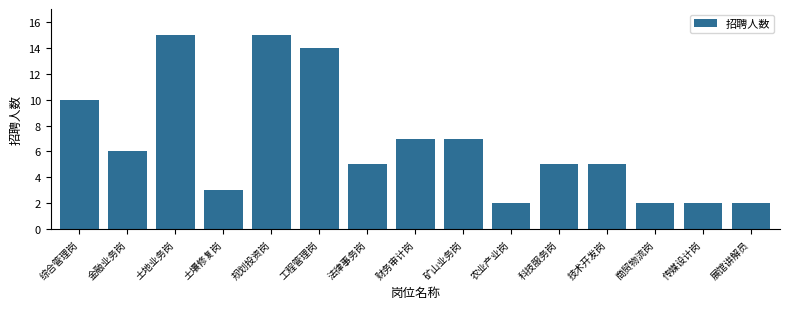

Reading left to right, list all the values displayed in this chart.

10	6	15	3	15	14	5	7	7	2	5	5	2	2	2